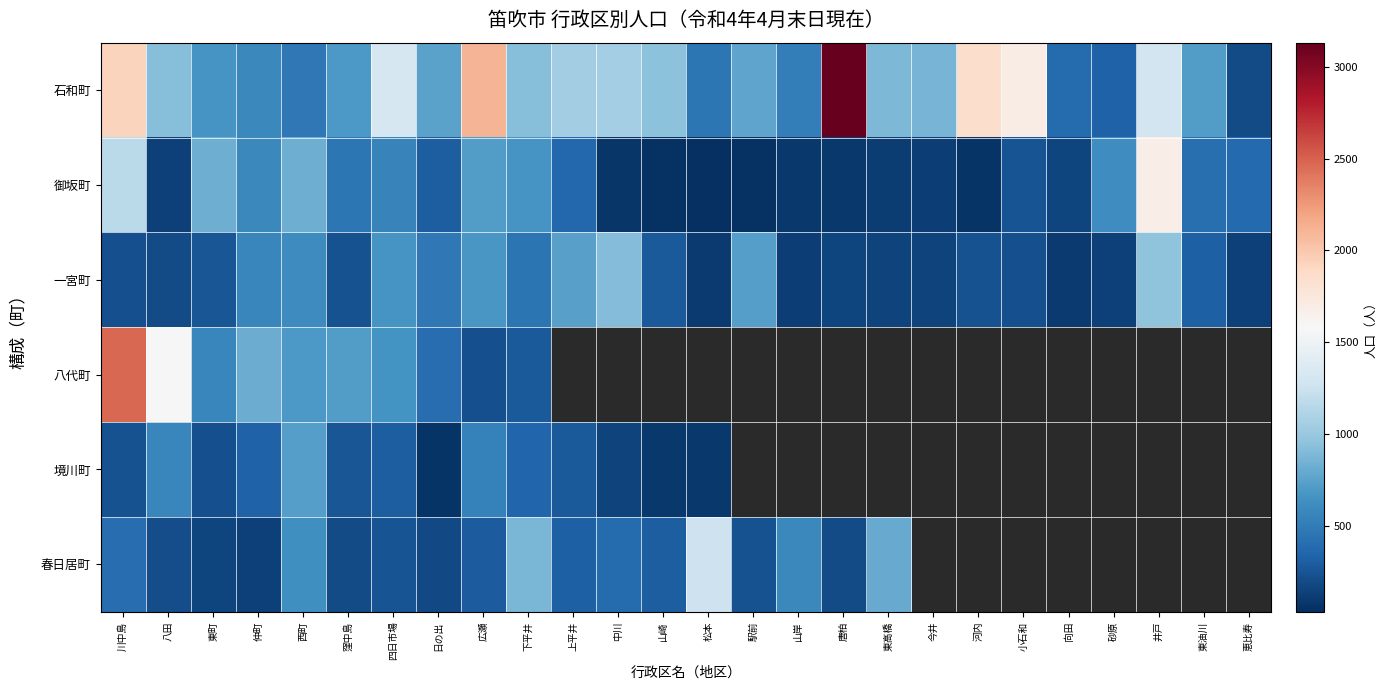

List the series in order of their peak value, lowest first.

境川町, 一宮町, 春日居町, 御坂町, 八代町, 石和町